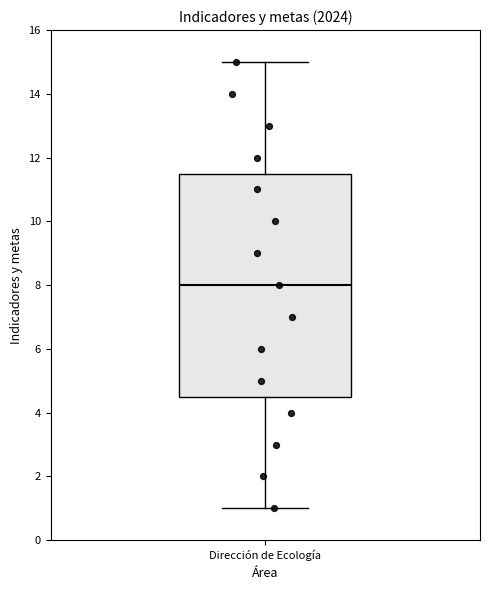

Read this box plot against the y-axis: the position of the median line, the range covered by the box, and the ends of both whiskers. The values are not printed on the chart, so give them approximately, as read against the axis.

median 8.0, box 4.6 to 11.6, whiskers 1.0 to 15.0